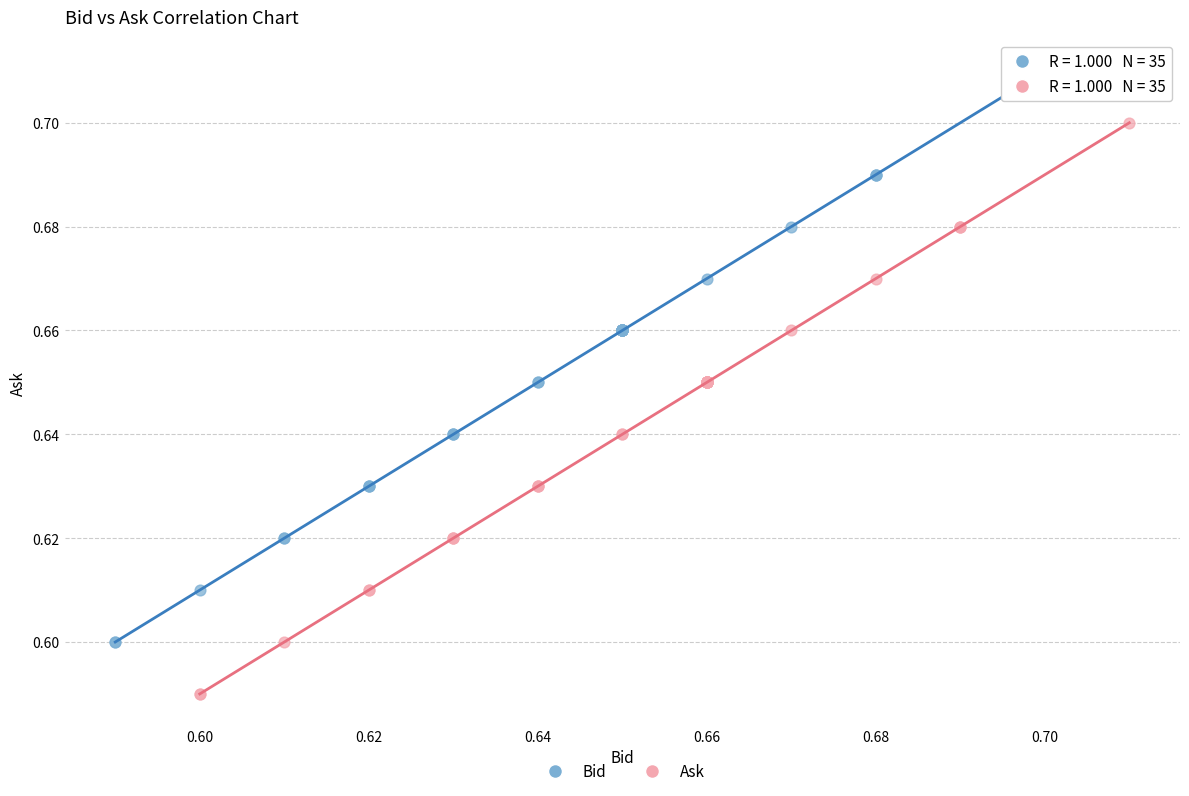

What are all the series names shown in the legend?

Bid, Ask